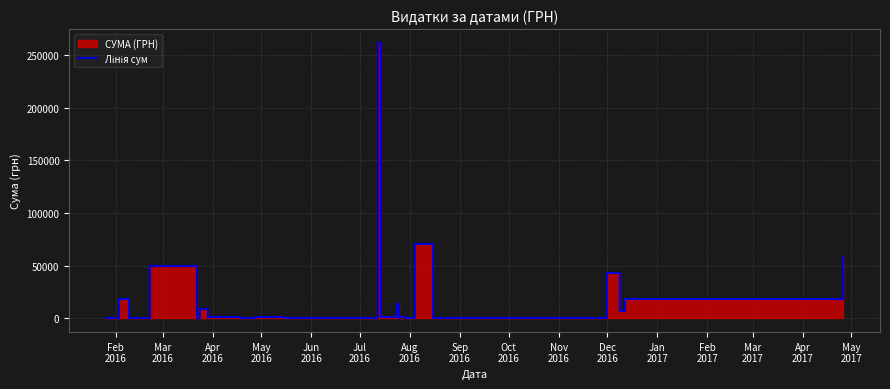

The value at Feb
2016 is 396.8. True or false?

True